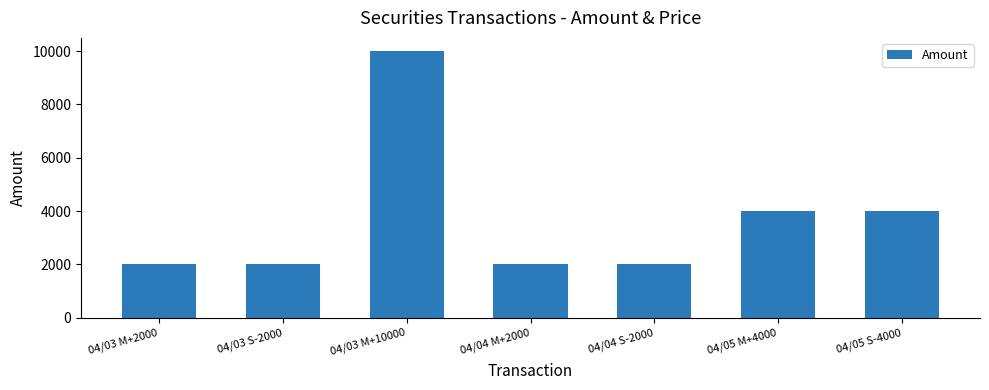

How many bars are there in total?

7